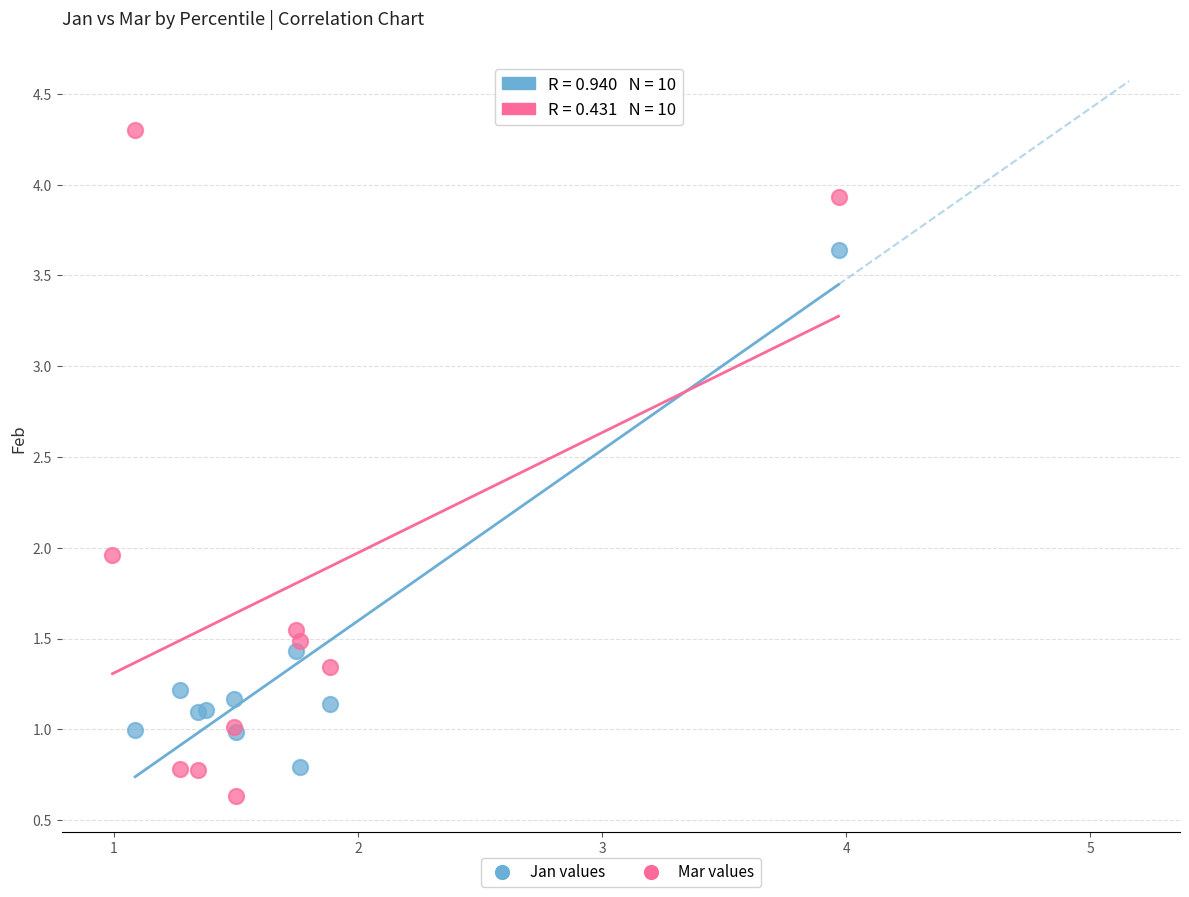

Which series has the widest spread of Y values?

Mar values